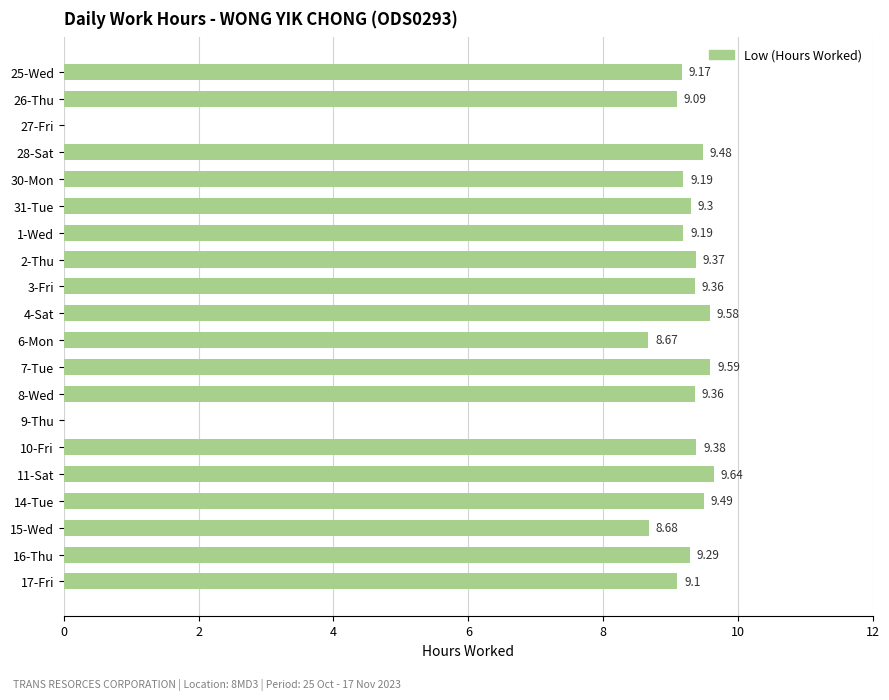

What is the sum of the values at 17-Fri and 11-Sat?

18.7